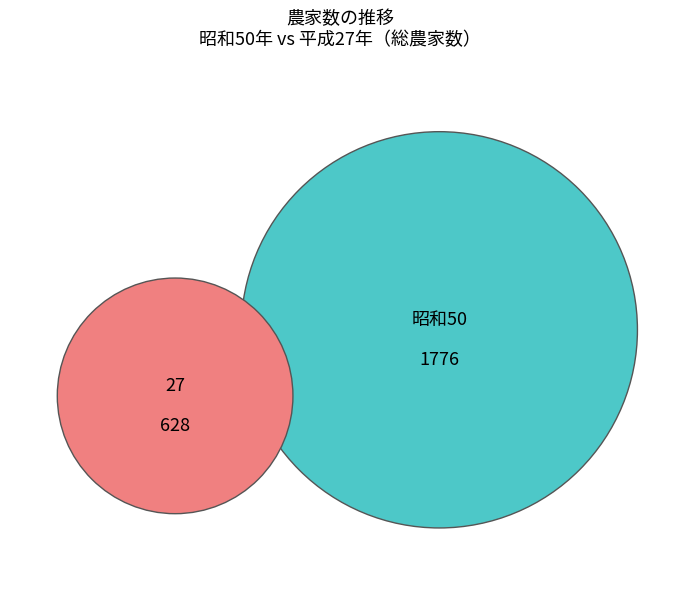

Is there any slice that represents more than half of the pie?

No